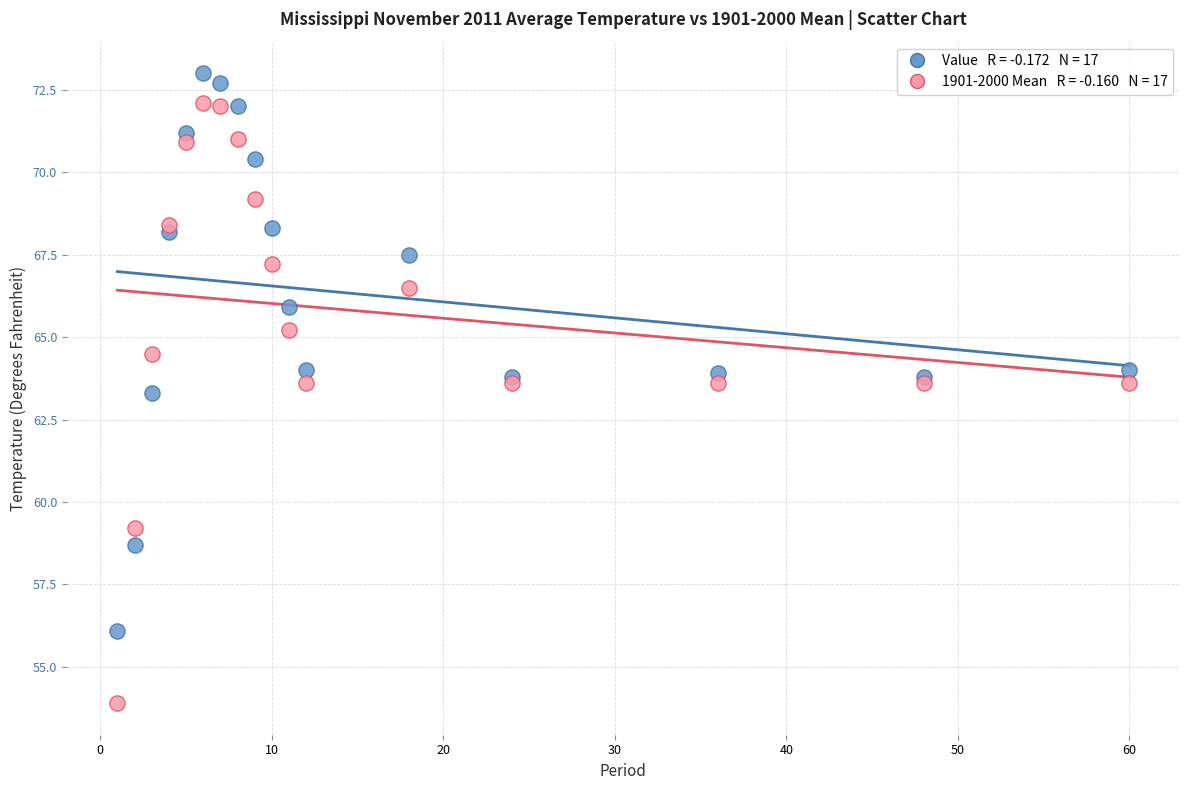

Across all series, what Y value is closest to 63?

63.3